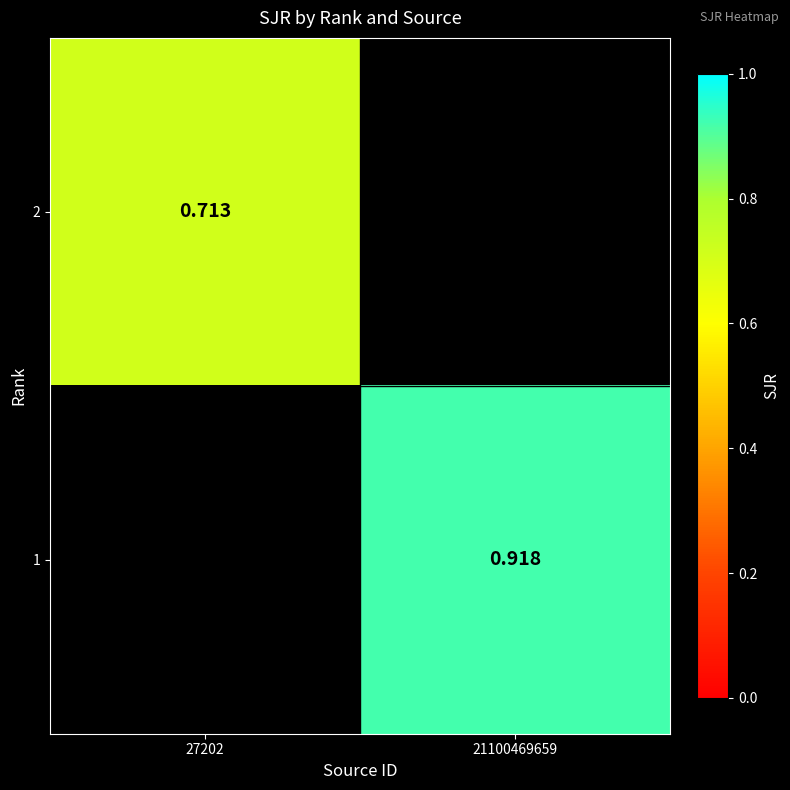

What is the approximate value of 1 at 21100469659?

0.9